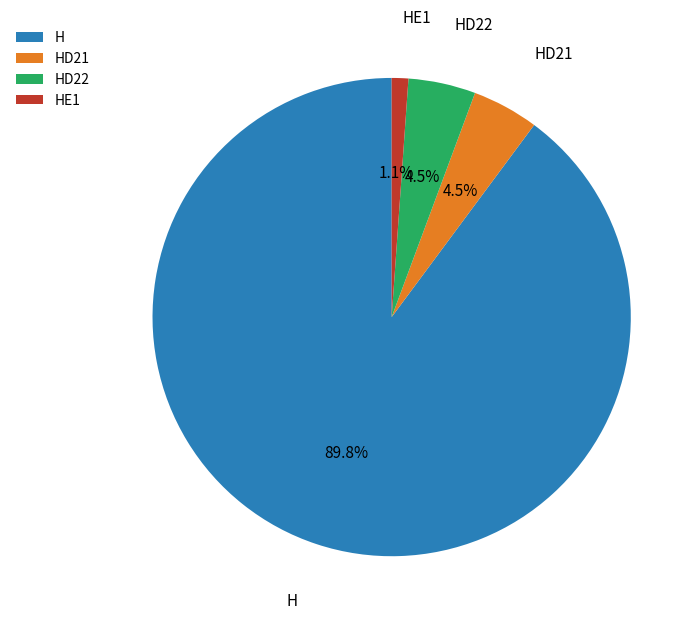

What percentage is NOT represented by HD22?

95.5%